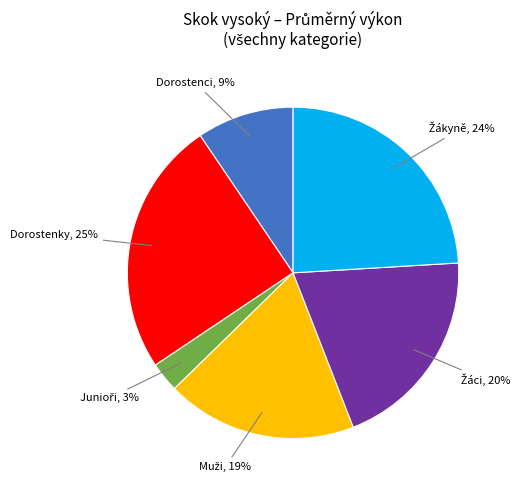

Is there any slice that represents more than half of the pie?

No